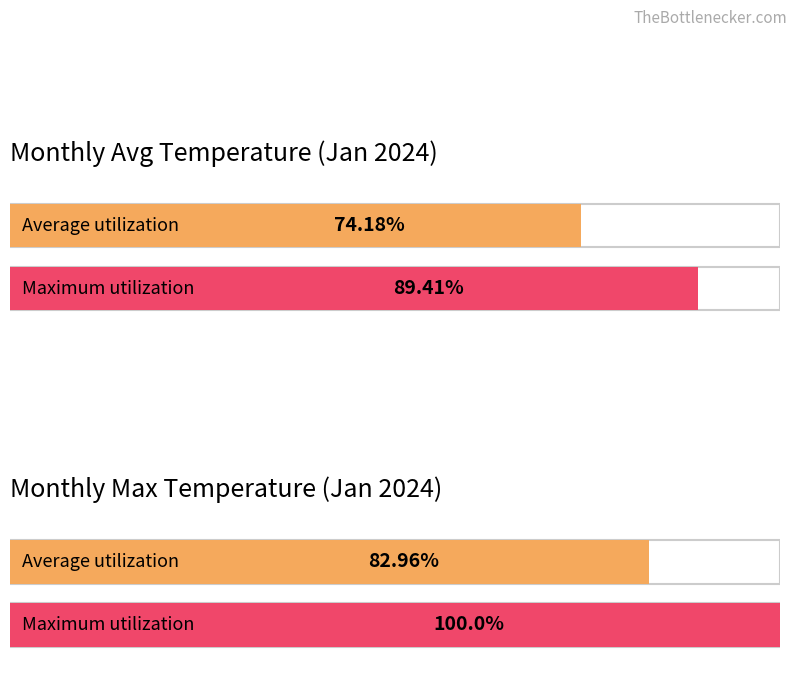

Which series has the largest range (max minus min)?

Maximum utilization